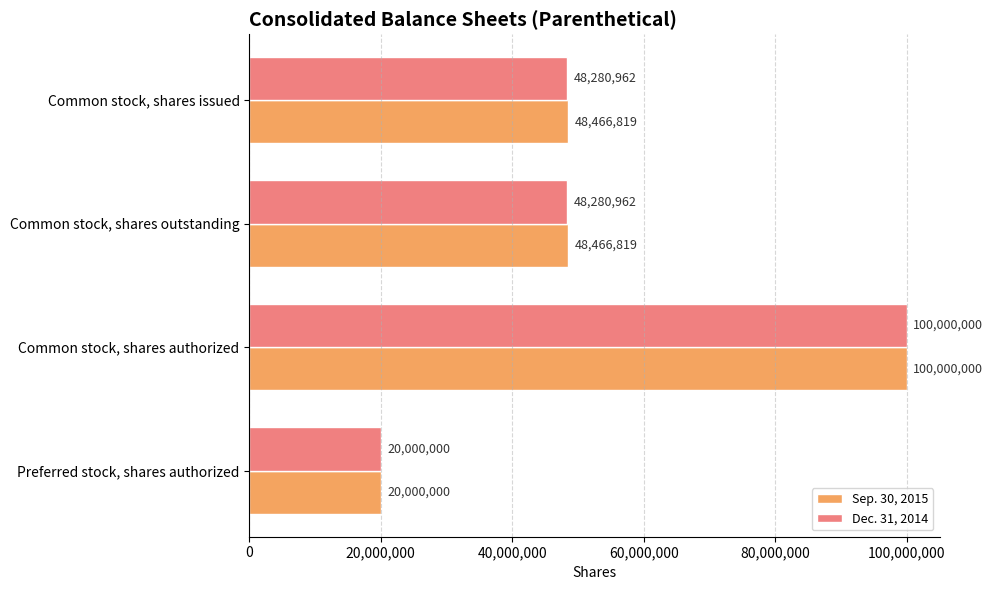

What is the sum of all Dec. 31, 2014 values?

216561924